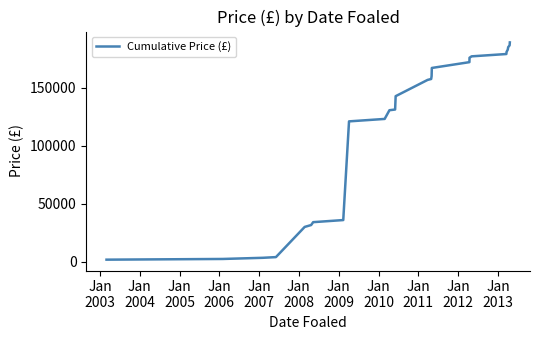

Reading right to left, what are all the values shown in this chart?

189100	186600	185000	182900	180900	179100	177100	175900	172100	167100	160100	157600	156800	142800	131300	130700	123200	121100	36100	34300	31800	30200	4200	3600	2600	2000